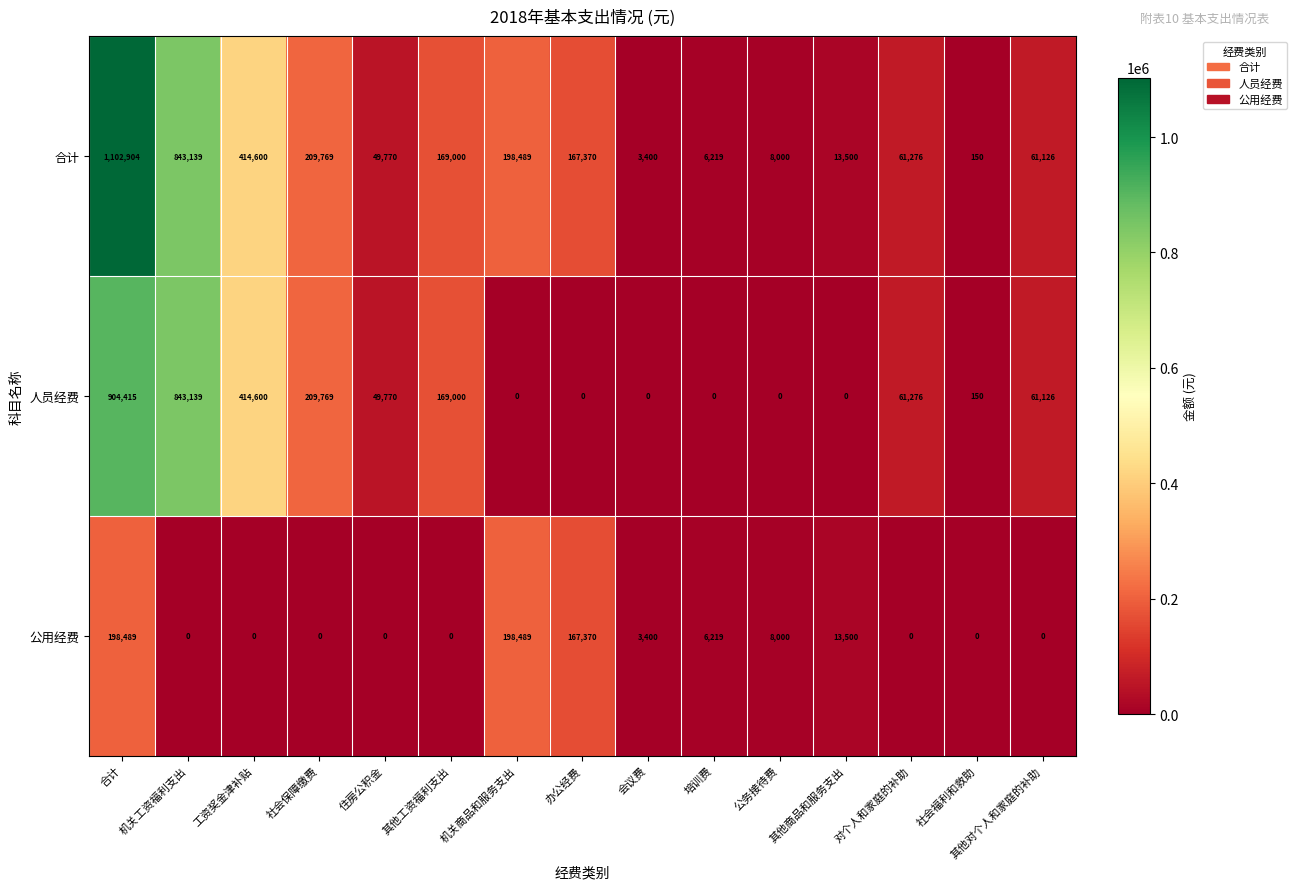

The 合计 series shows 2449 at 公务接待费. True or false?

False